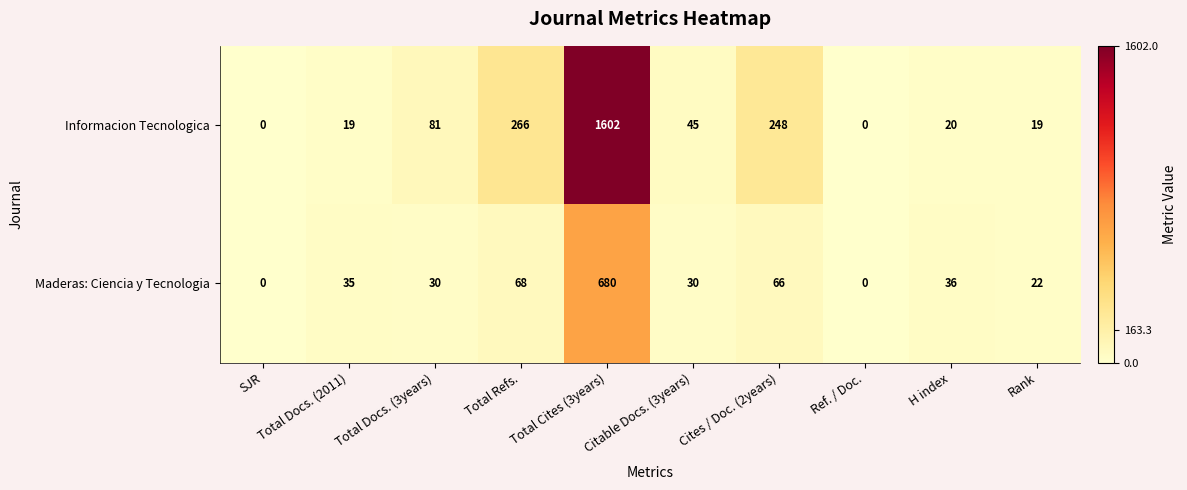

The Informacion Tecnologica series shows 27 at Total Docs. (2011). True or false?

False